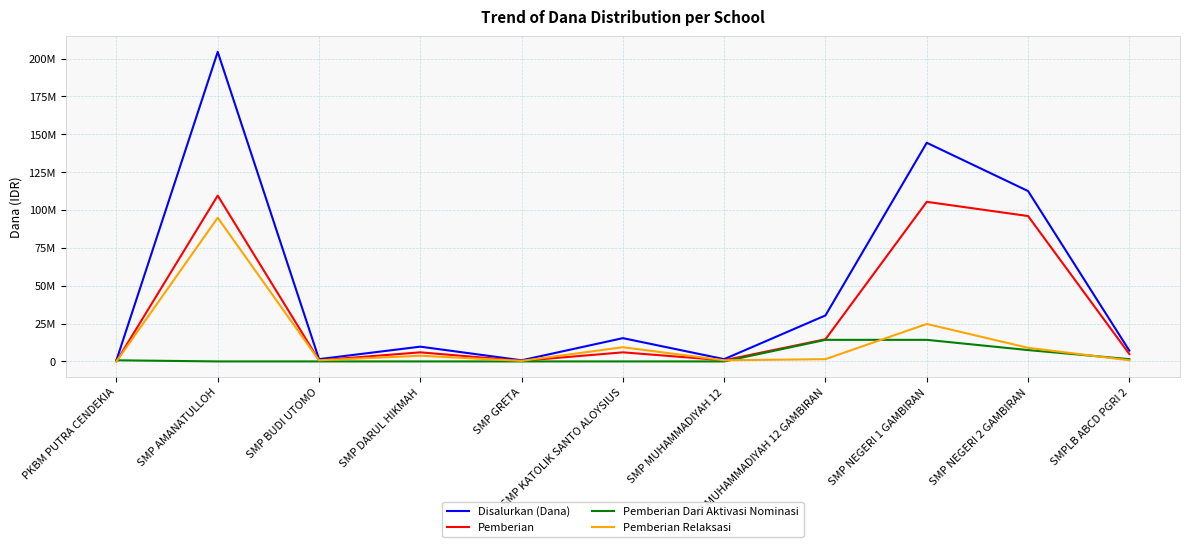

Where does the Pemberian Relaksasi series first go above 1500000?

SMP AMANATULLOH